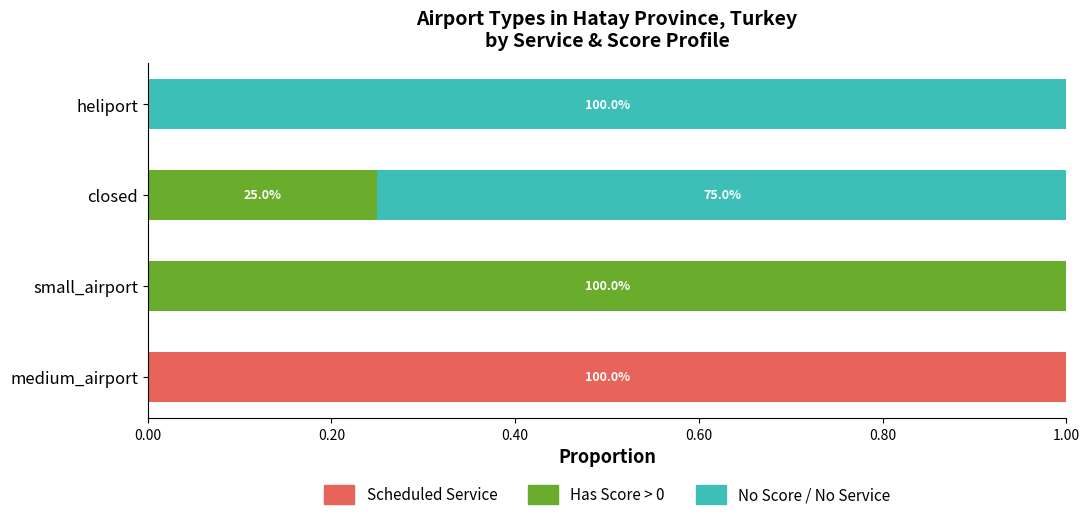

What is the maximum value for Scheduled Service?

1.0